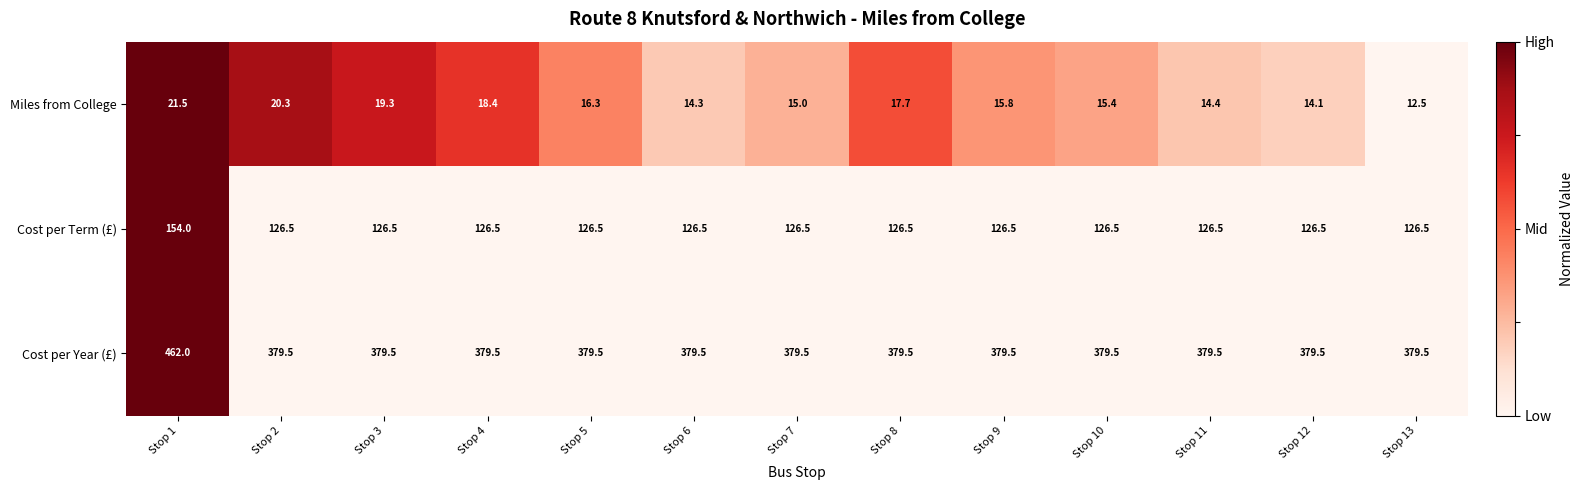

The Cost per Year (£) series shows 379.5 at Stop 2. True or false?

True